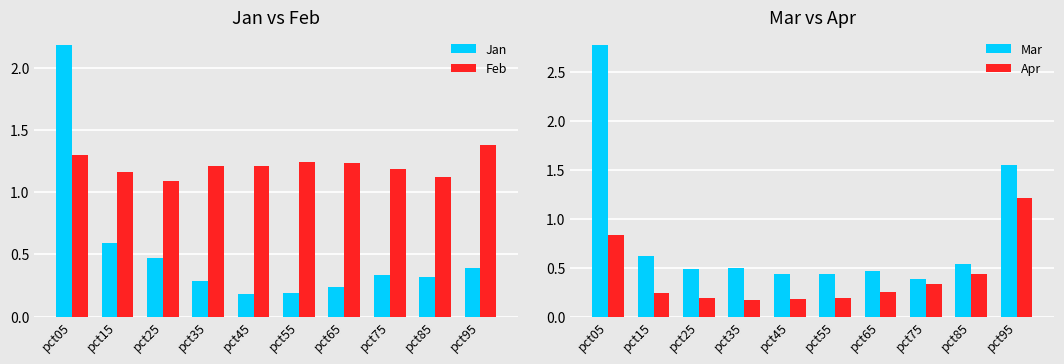

Reading left to right, what are all the values shown in this chart?

Jan: 2.2	0.6	0.5	0.3	0.2	0.2	0.2	0.3	0.3	0.4
Feb: 1.3	1.2	1.1	1.2	1.2	1.2	1.2	1.2	1.1	1.4
Mar: 2.8	0.6	0.5	0.5	0.4	0.4	0.5	0.4	0.5	1.5
Apr: 0.8	0.2	0.2	0.2	0.2	0.2	0.3	0.3	0.4	1.2